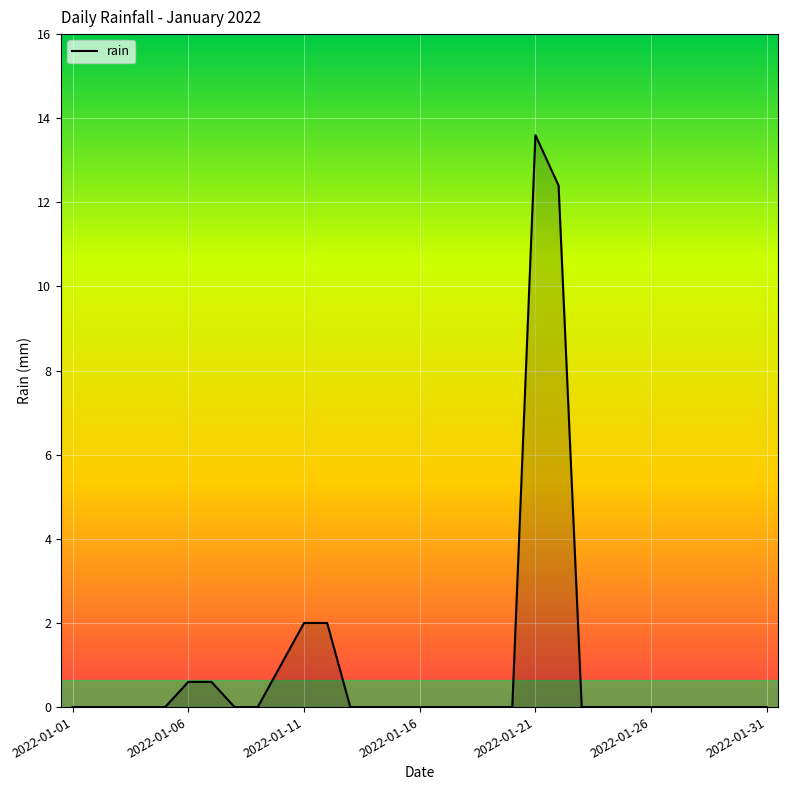

What is the difference between the maximum and minimum values?

13.6